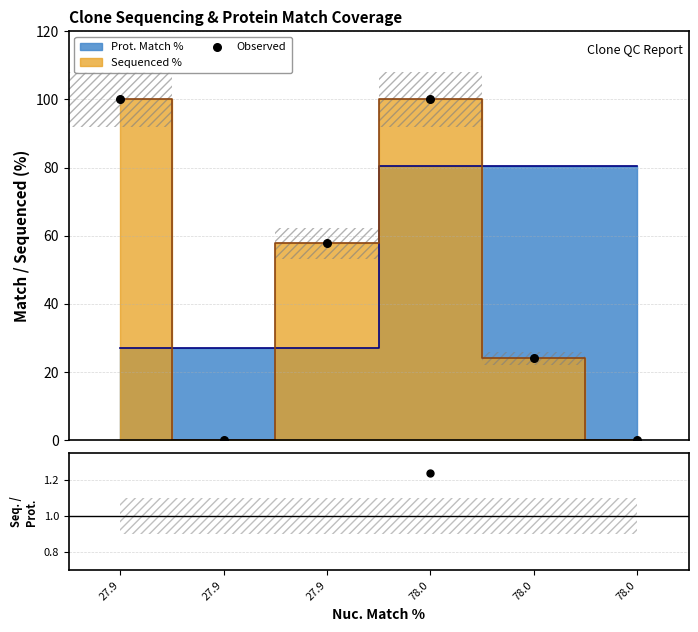

Is the value of Observed at 27.9 greater than the value of Seq/Prot ratio at 27.9?

Yes